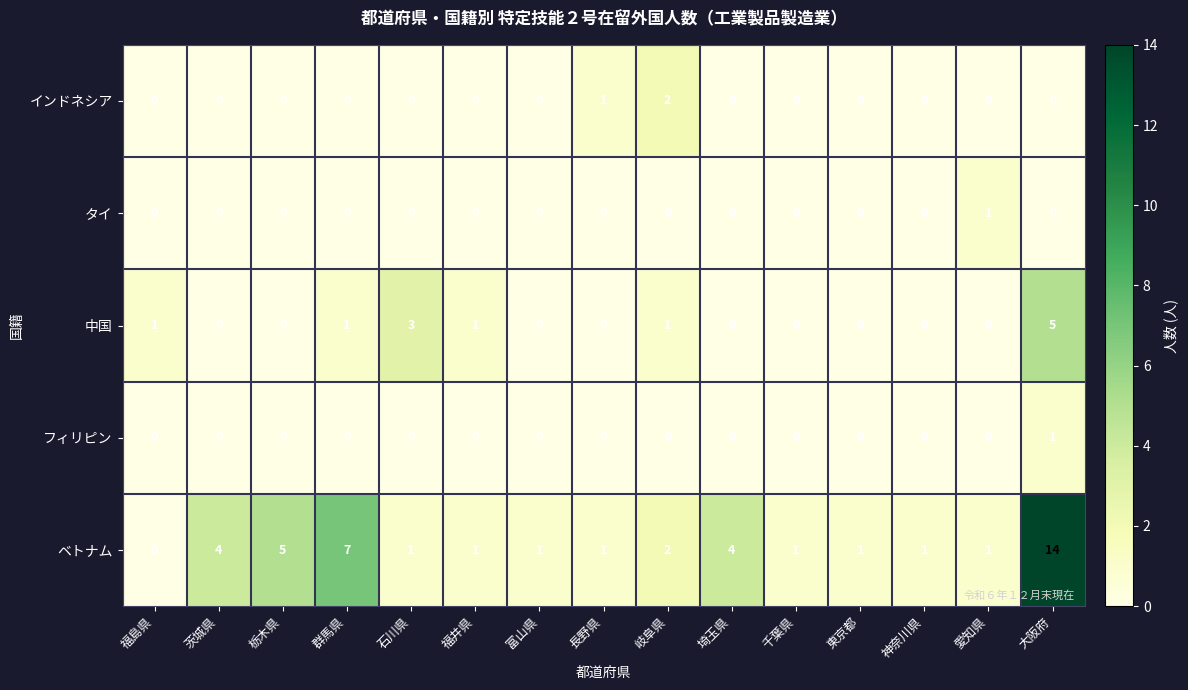

The タイ series shows 0 at 群馬県. True or false?

True